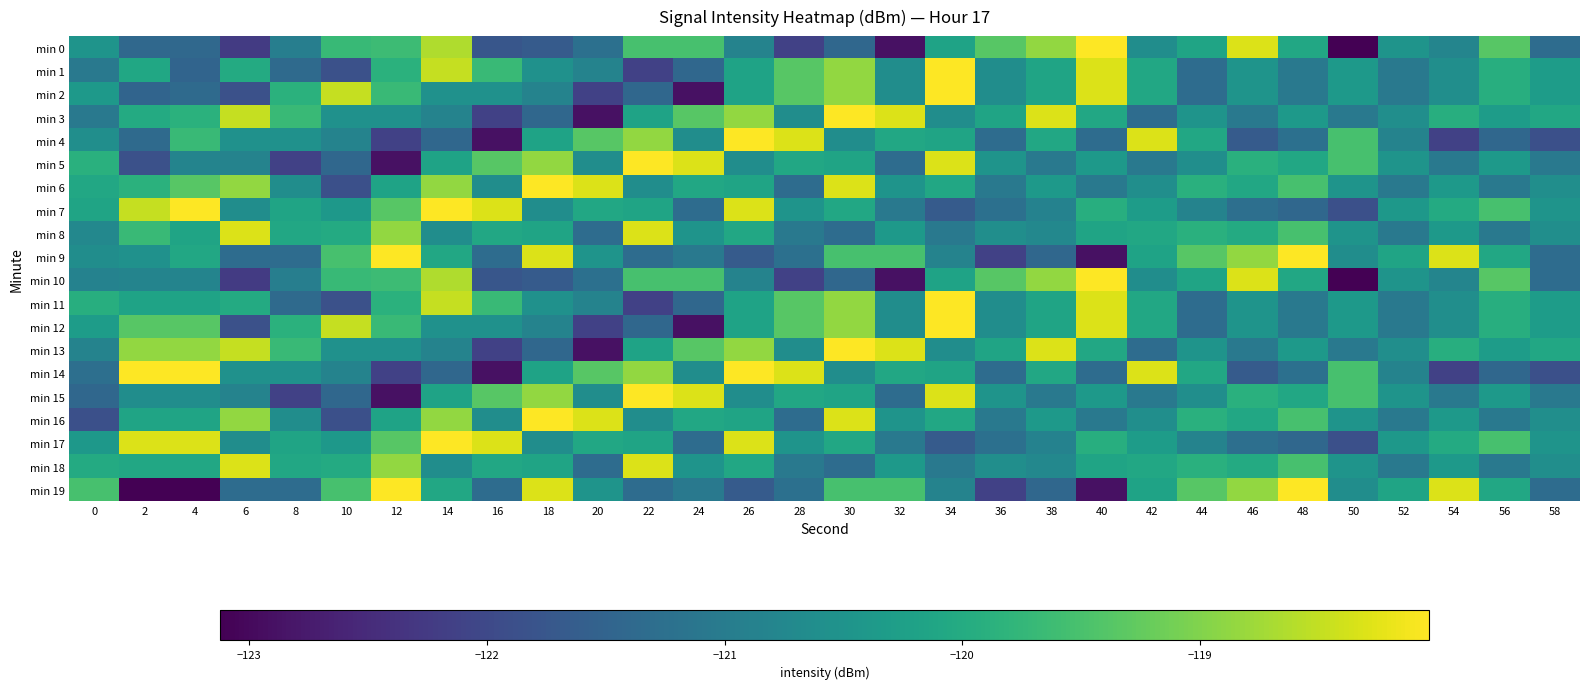

How many data points does each series have?

30